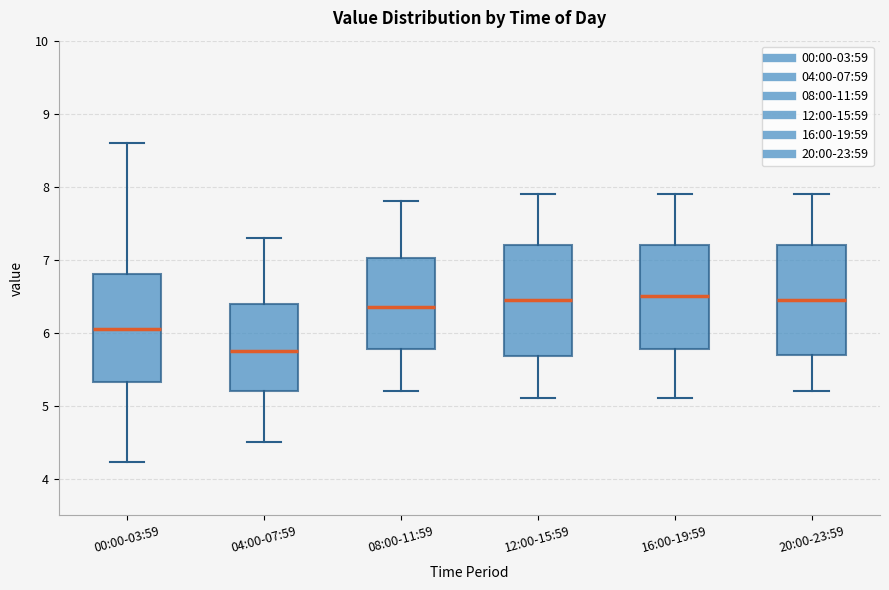

Reading left to right, read every box against the y-axis: the position of its median line, the range the box covers, and the ends of its whiskers. The values are not printed on the chart, so give them approximately, as read against the axis.

00:00-03:59: median 6.1, box 5.3 to 6.8, whiskers 4.2 to 8.6
04:00-07:59: median 5.8, box 5.2 to 6.4, whiskers 4.5 to 7.3
08:00-11:59: median 6.4, box 5.8 to 7.0, whiskers 5.2 to 7.8
12:00-15:59: median 6.5, box 5.7 to 7.2, whiskers 5.1 to 7.9
16:00-19:59: median 6.5, box 5.8 to 7.2, whiskers 5.1 to 7.9
20:00-23:59: median 6.5, box 5.7 to 7.2, whiskers 5.2 to 7.9